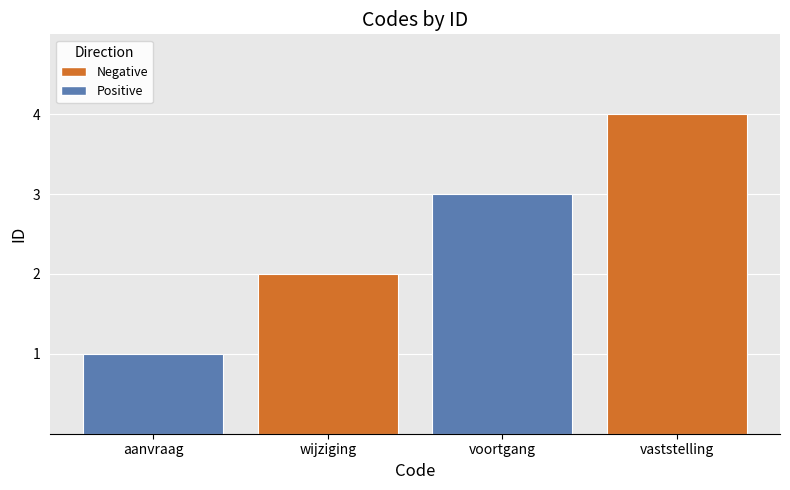

What is the difference between the values at voortgang and wijziging?

1